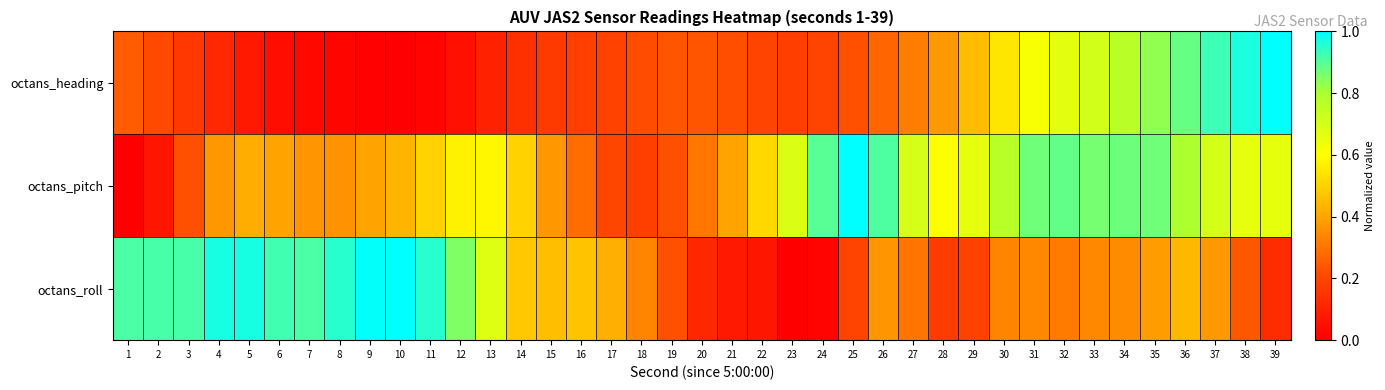

Between 13 and 30, which is larger?

30